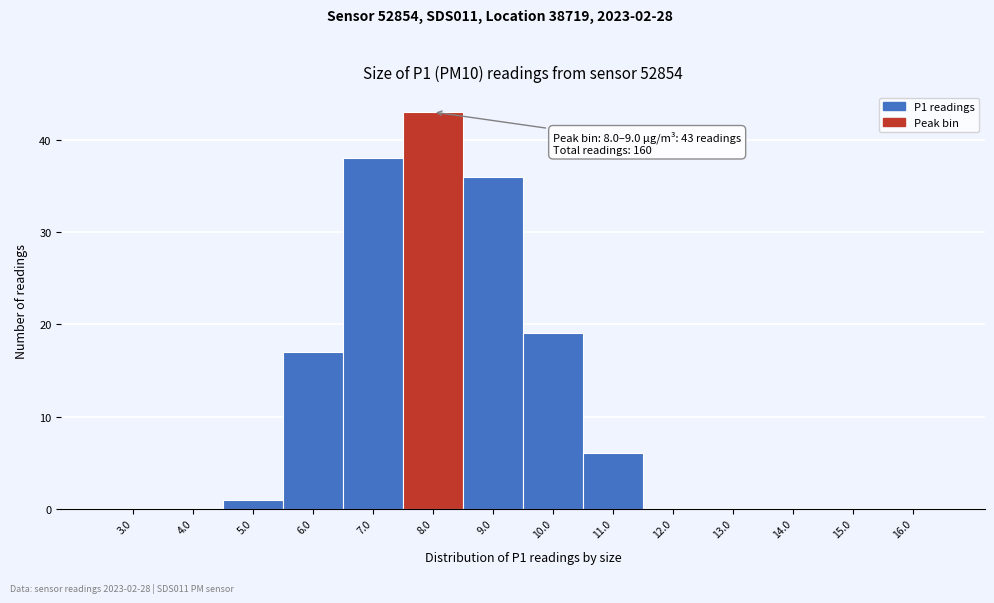

Reading left to right, transcribe all the data shown in this chart.

3.0=0	4.0=0	5.0=1	6.0=17	7.0=38	8.0=43	9.0=36	10.0=19	11.0=6	12.0=0	13.0=0	14.0=0	15.0=0	16.0=0